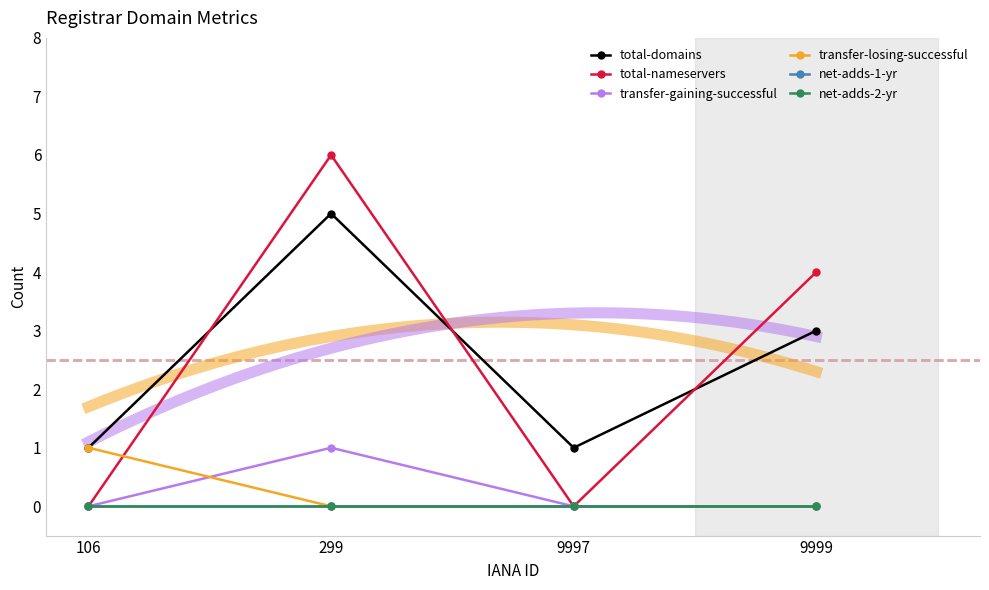

Which series has the largest total across all categories?

total-domains